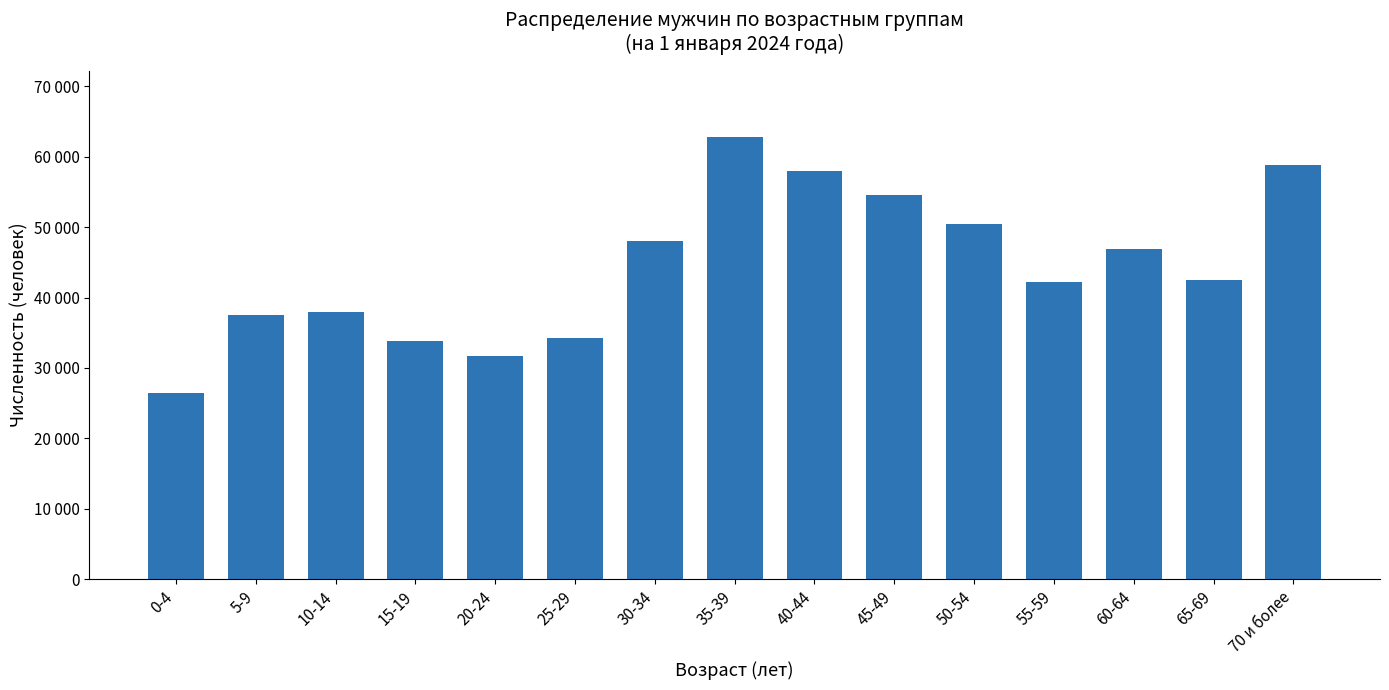

Rank the categories by value from highest to lowest.

35-39, 70 и более, 40-44, 45-49, 50-54, 30-34, 60-64, 65-69, 55-59, 10-14, 5-9, 25-29, 15-19, 20-24, 0-4